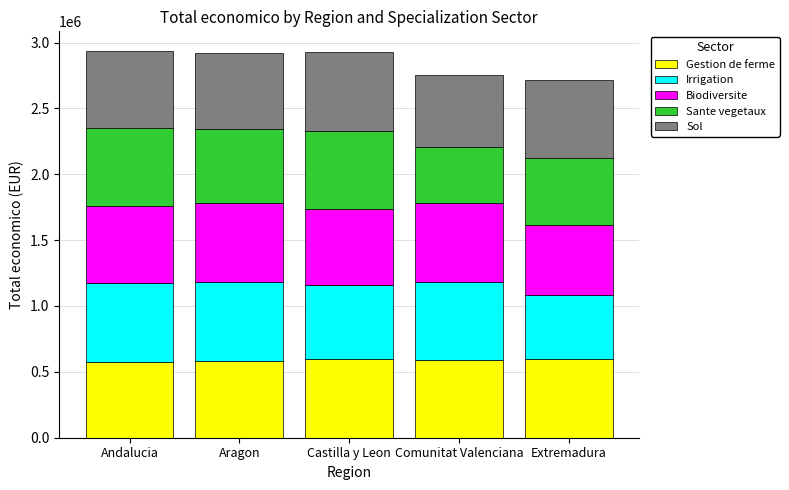

What is the total value across all series at Aragon?

2919365